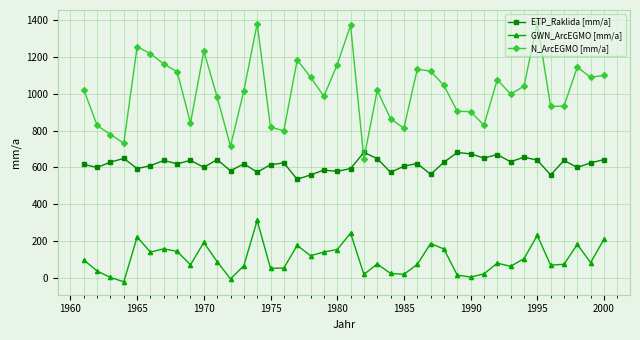

Which series has the largest range (max minus min)?

N_ArcEGMO [mm/a]